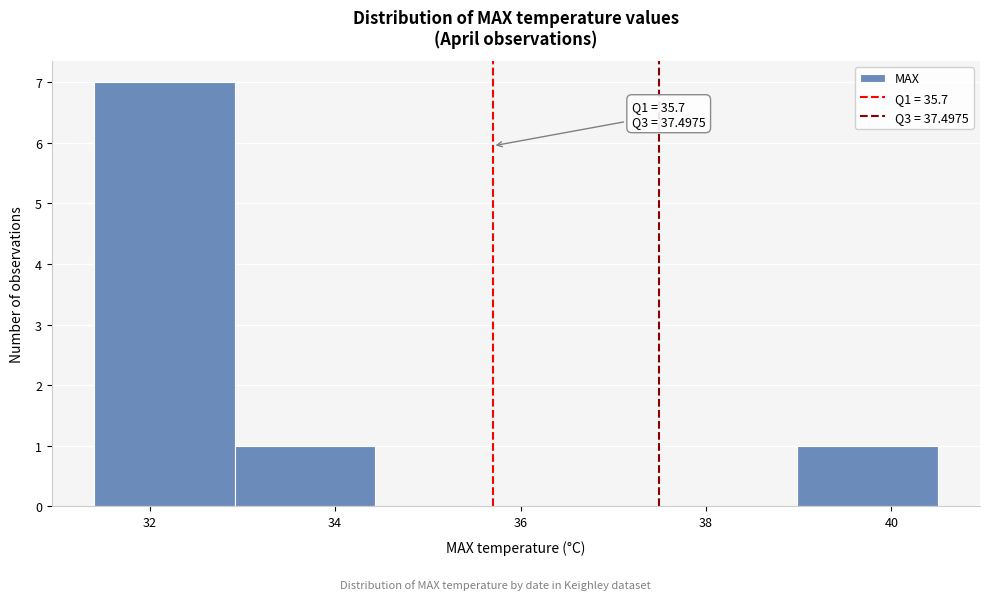

Which range on the x-axis has the tallest bar?

31.4 to 33.0